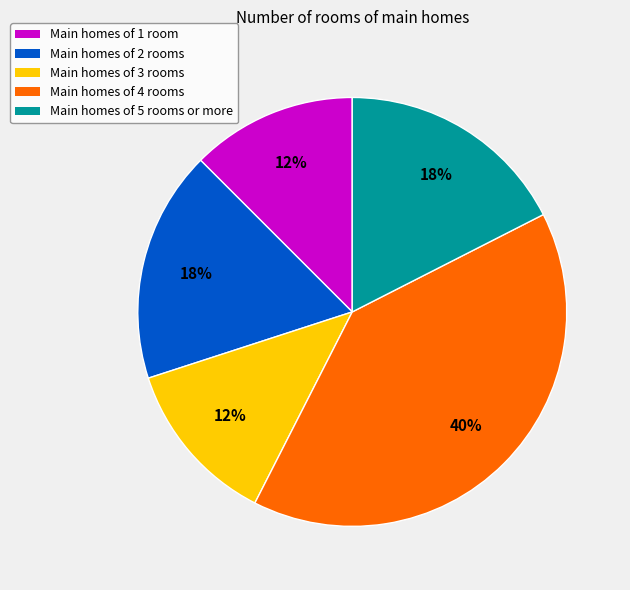

To the nearest percent, what is the average slice percentage?

20%